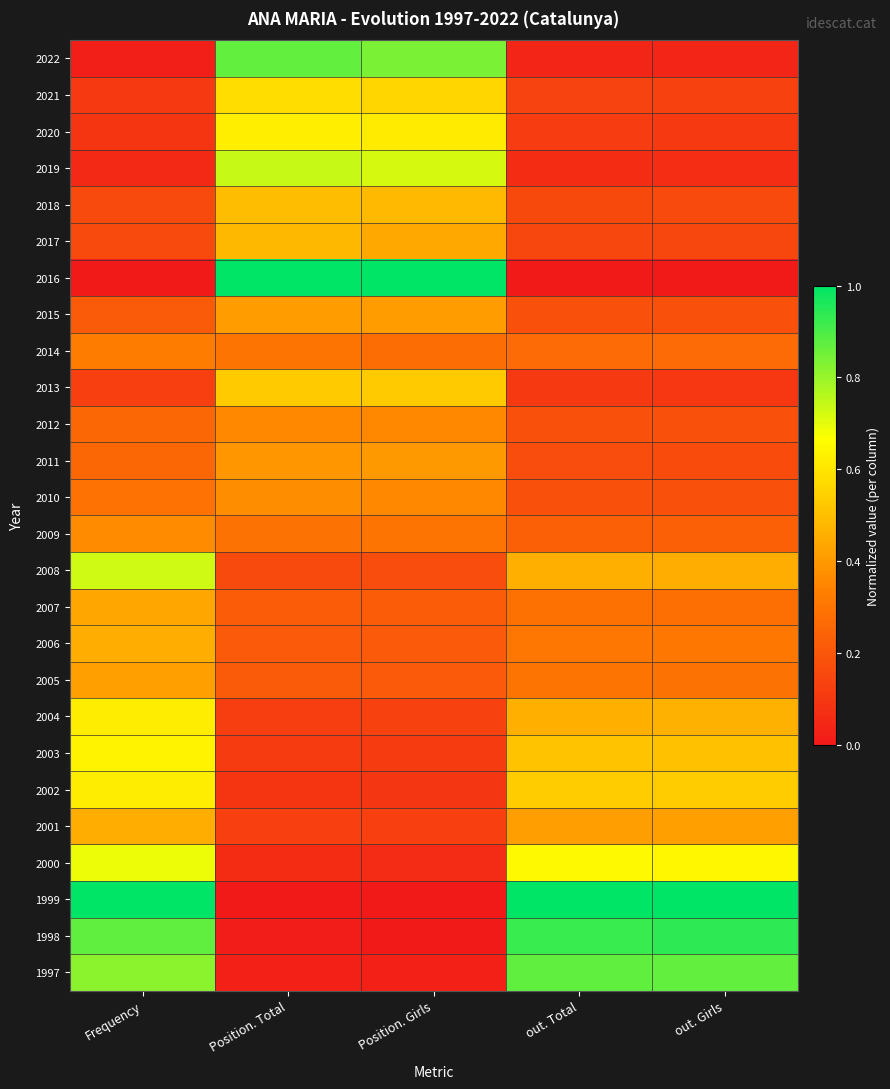

What is the total value across all series at out. Total?

8.7